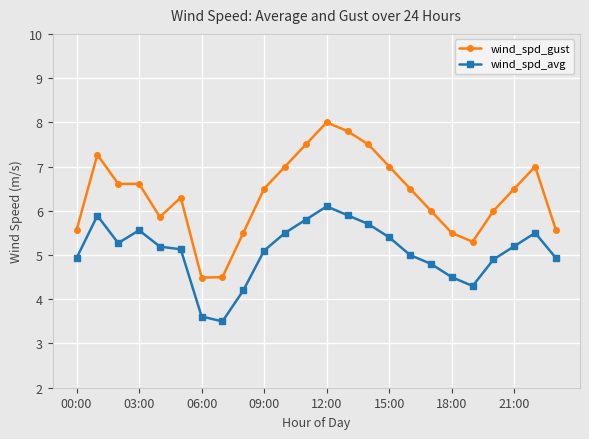

Which series has the largest total across all categories?

wind_spd_gust